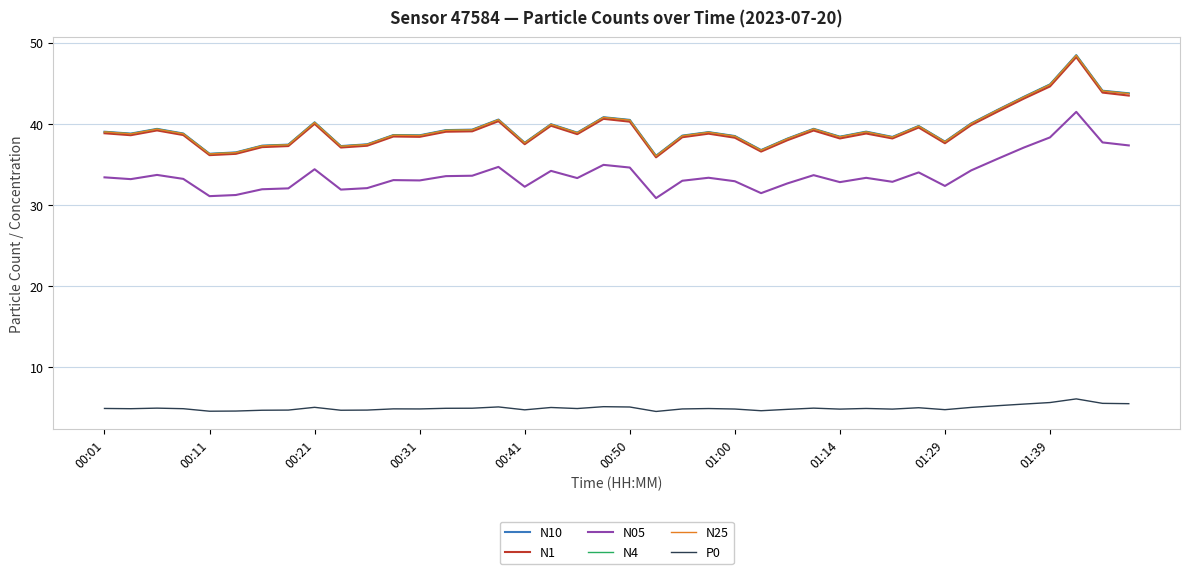

True or false: N05 and N1 cross at least once.

False